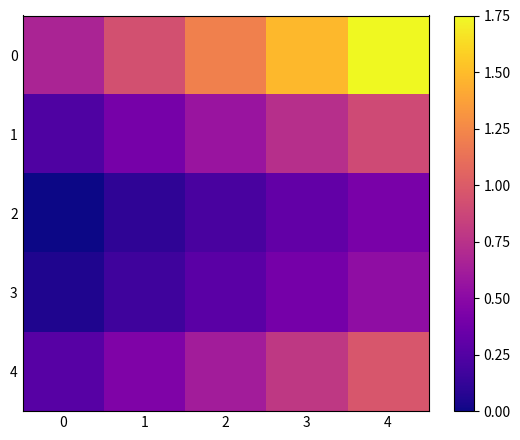

Reading left to right, extract all data points from this chart.

0: 0=0.7	1=0.9	2=1.2	3=1.5	4=1.8
1: 0=0.2	1=0.4	2=0.6	3=0.7	4=0.9
2: 0=0.0	1=0.1	2=0.2	3=0.3	4=0.4
3: 0=0.0	1=0.2	2=0.3	3=0.4	4=0.5
4: 0=0.3	1=0.4	2=0.6	3=0.8	4=1.0